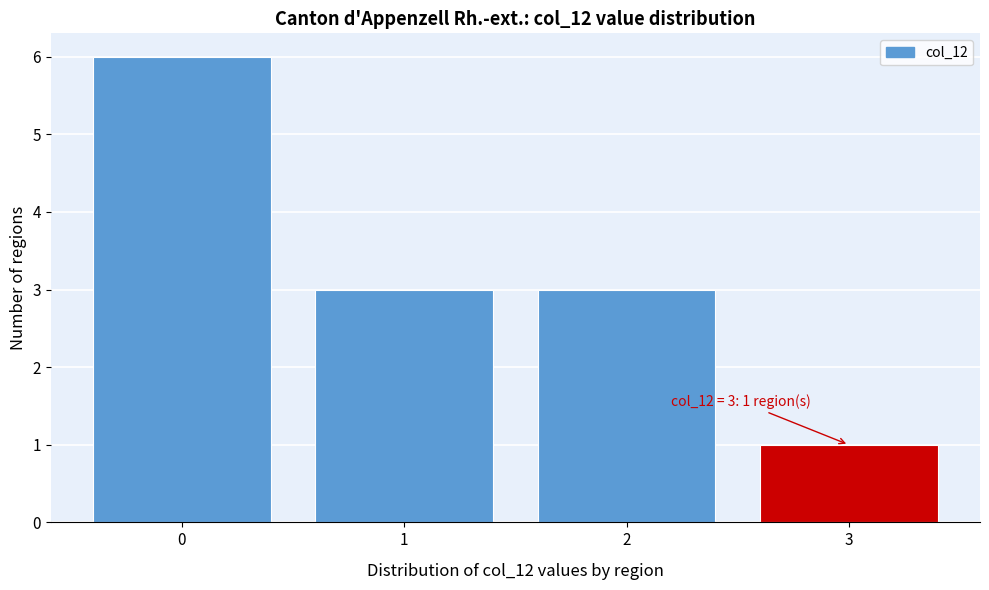

Over which range of the x-axis is the bar tallest?

-0.5 to 0.5